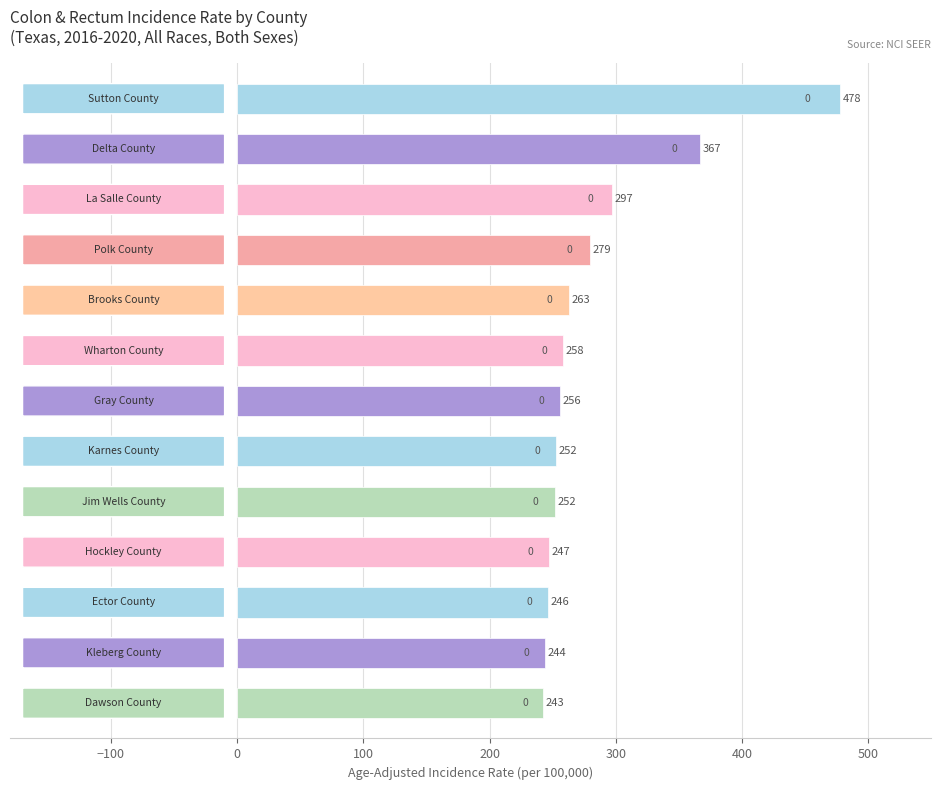

What is the value of the 13th bar from the top?

242.7